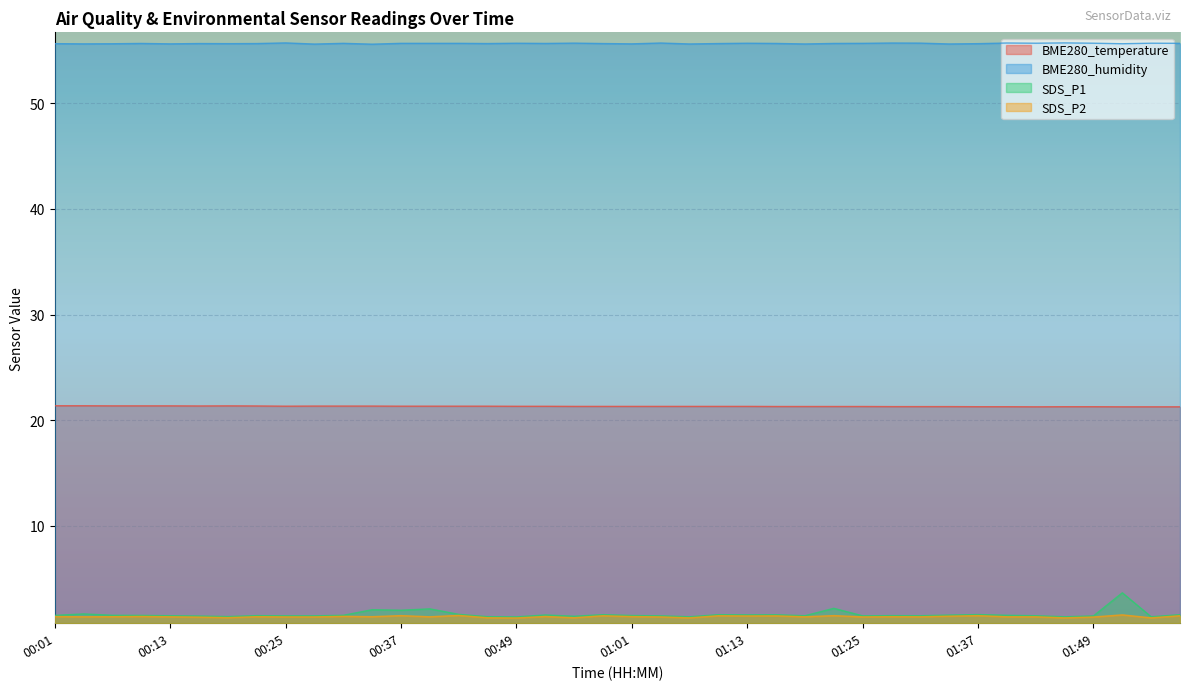

True or false: BME280_humidity and SDS_P1 intersect in this chart.

False